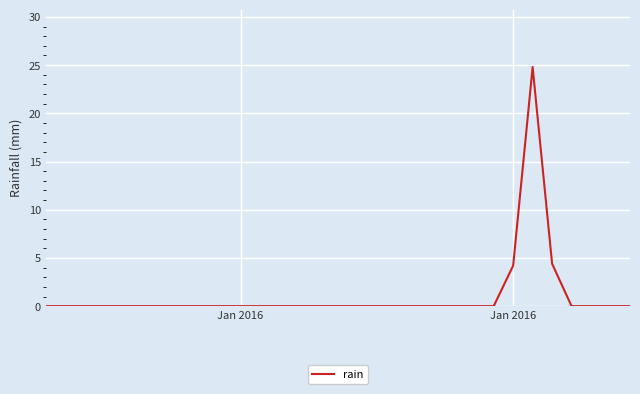

What is the maximum value shown in the chart?

24.8